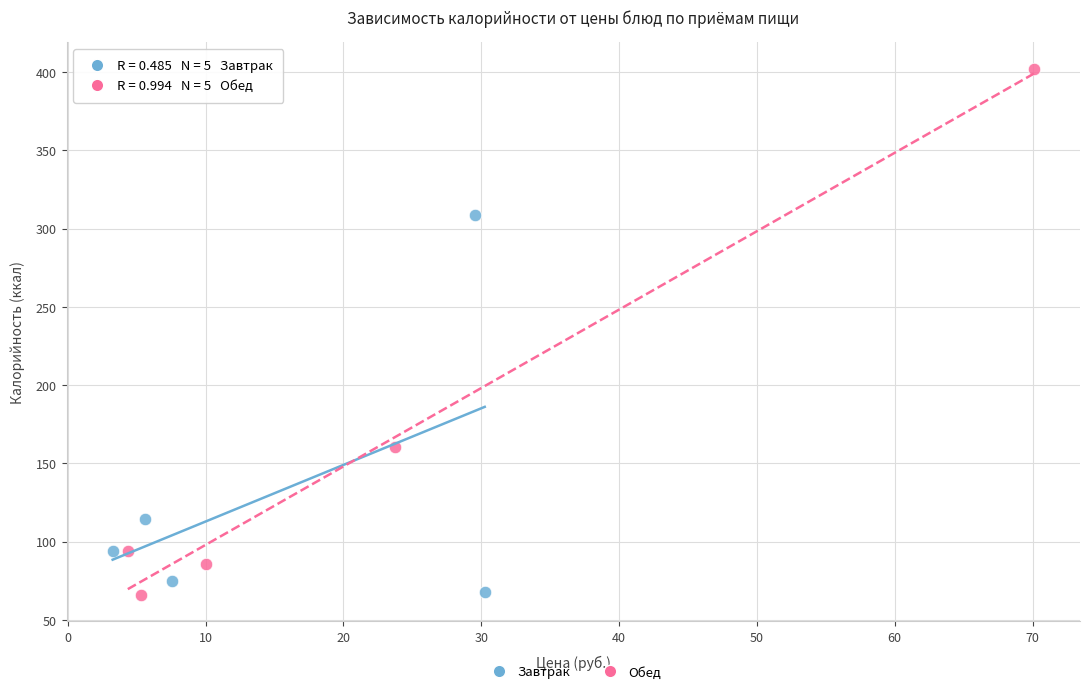

Which series reaches the maximum Y coordinate?

Обед